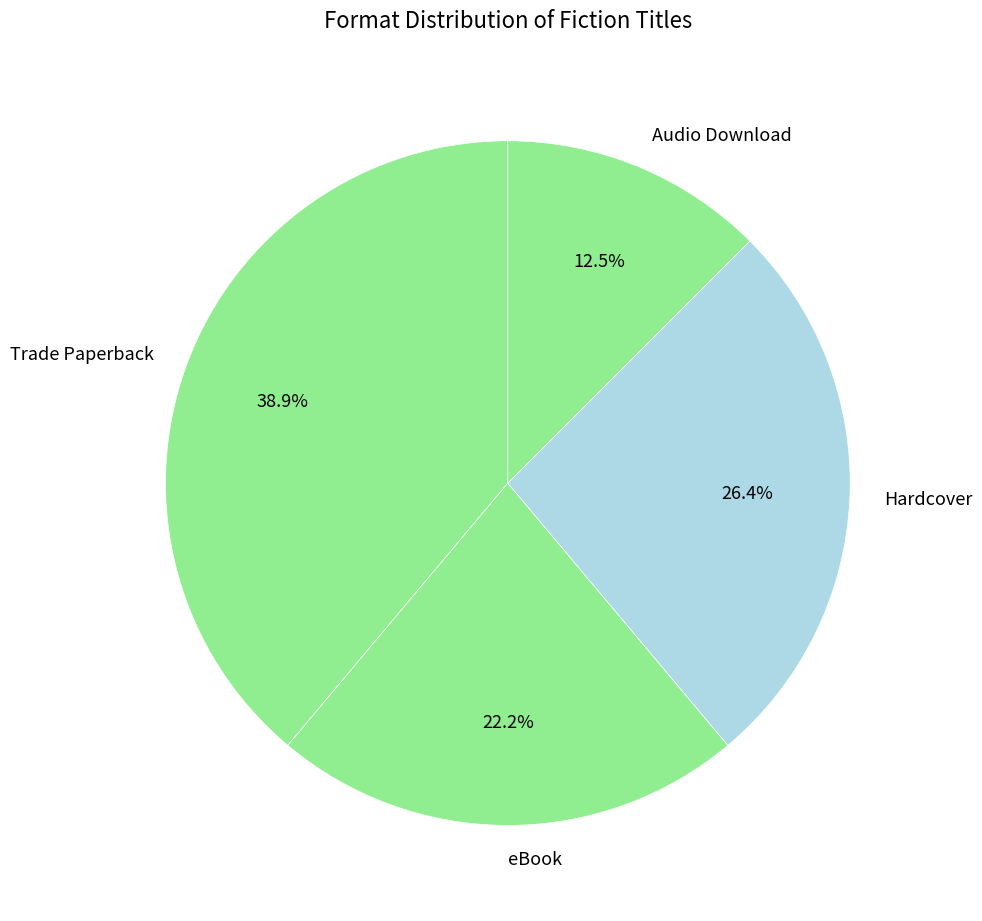

Between Hardcover and eBook, which is larger?

Hardcover